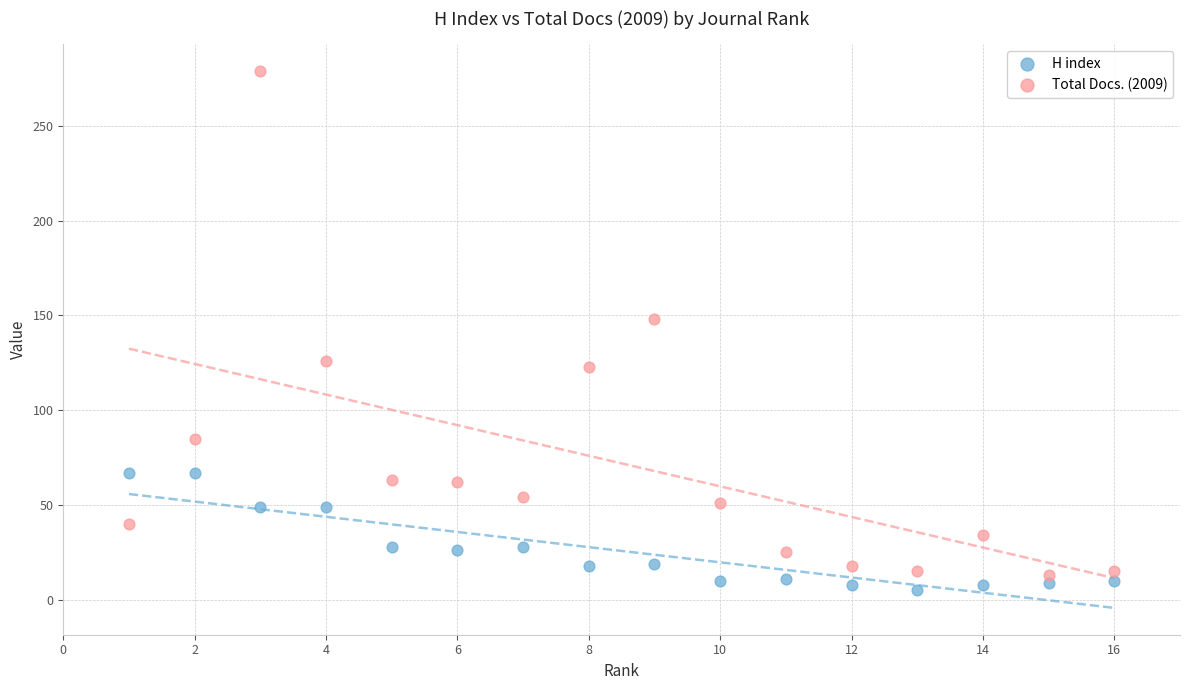

What are all the series names shown in the legend?

H index, Total Docs. (2009)